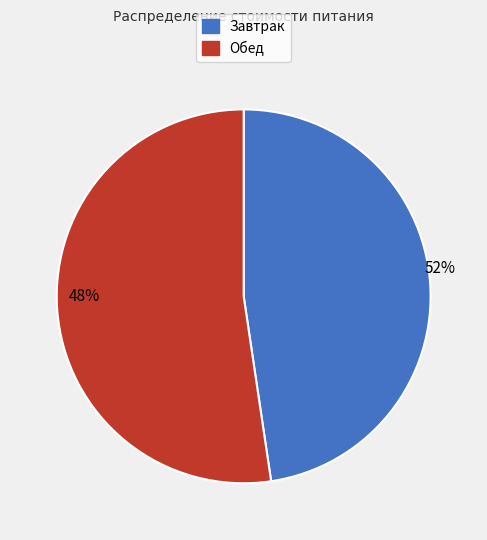

What is the change in value from Завтрак to Обед?

+7.4